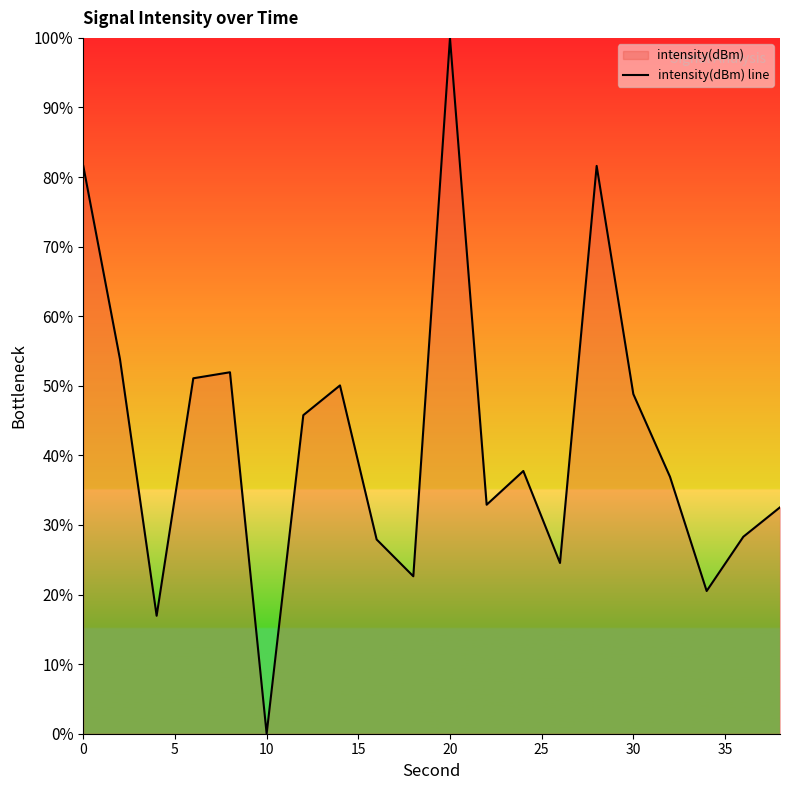

The chart shows a value of 78.6 at 30. True or false?

False